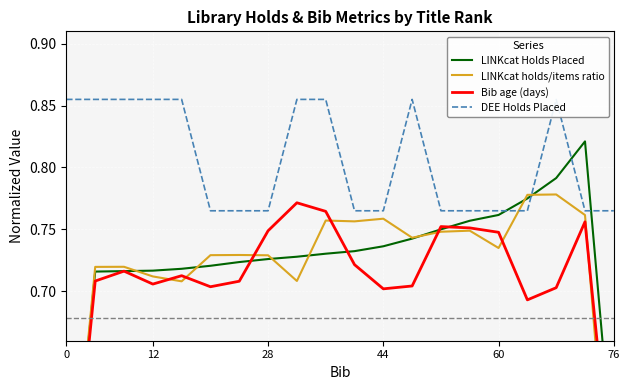

What is the value of the LINKcat holds/items ratio point at the 15th from the left?

0.7